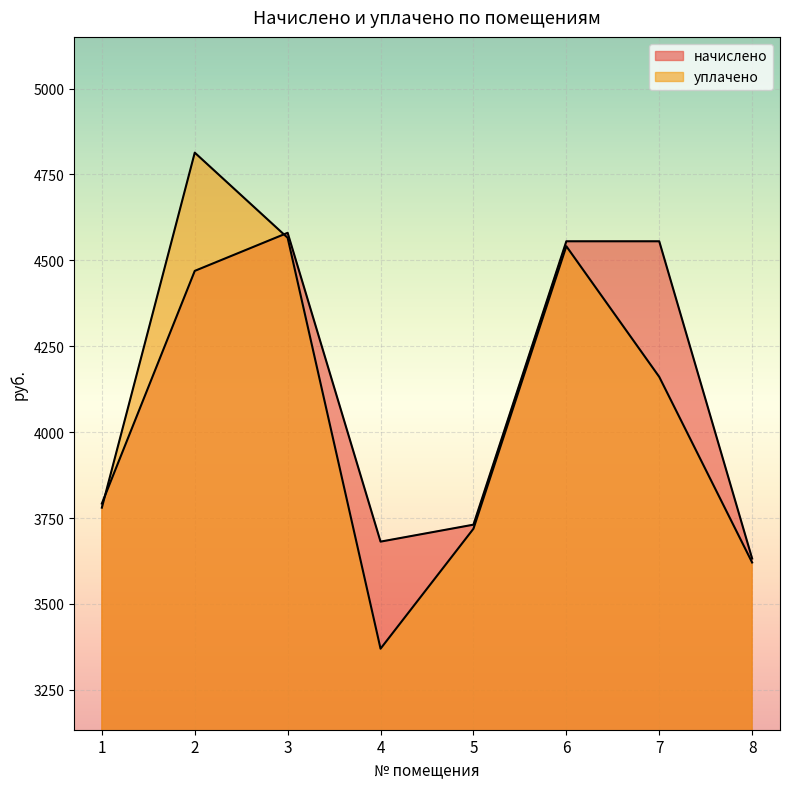

Where do уплачено and начислено first cross each other?

1 and 2